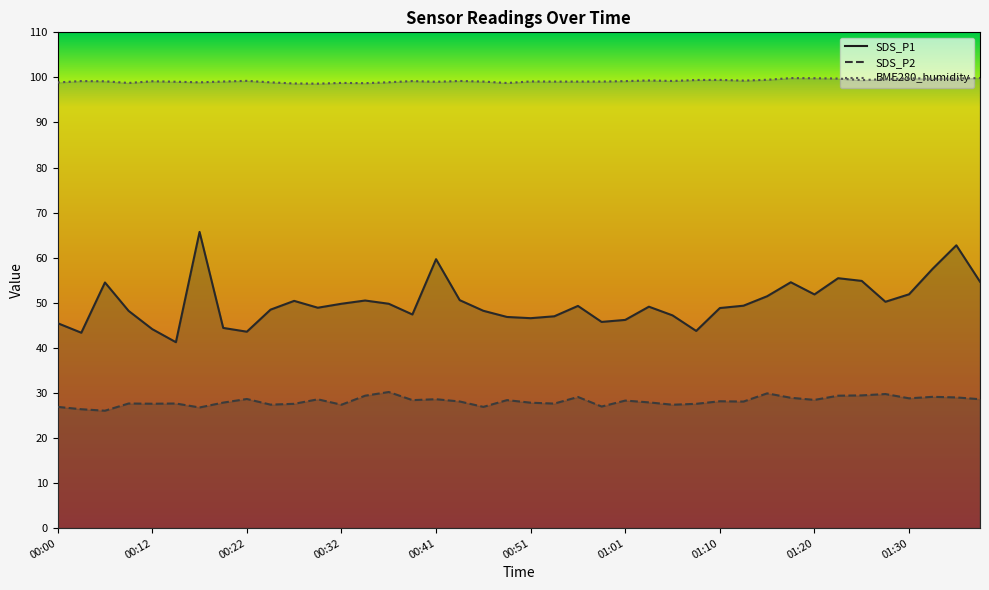

The value of SDS_P1 at 39 is 54.7. True or false?

True